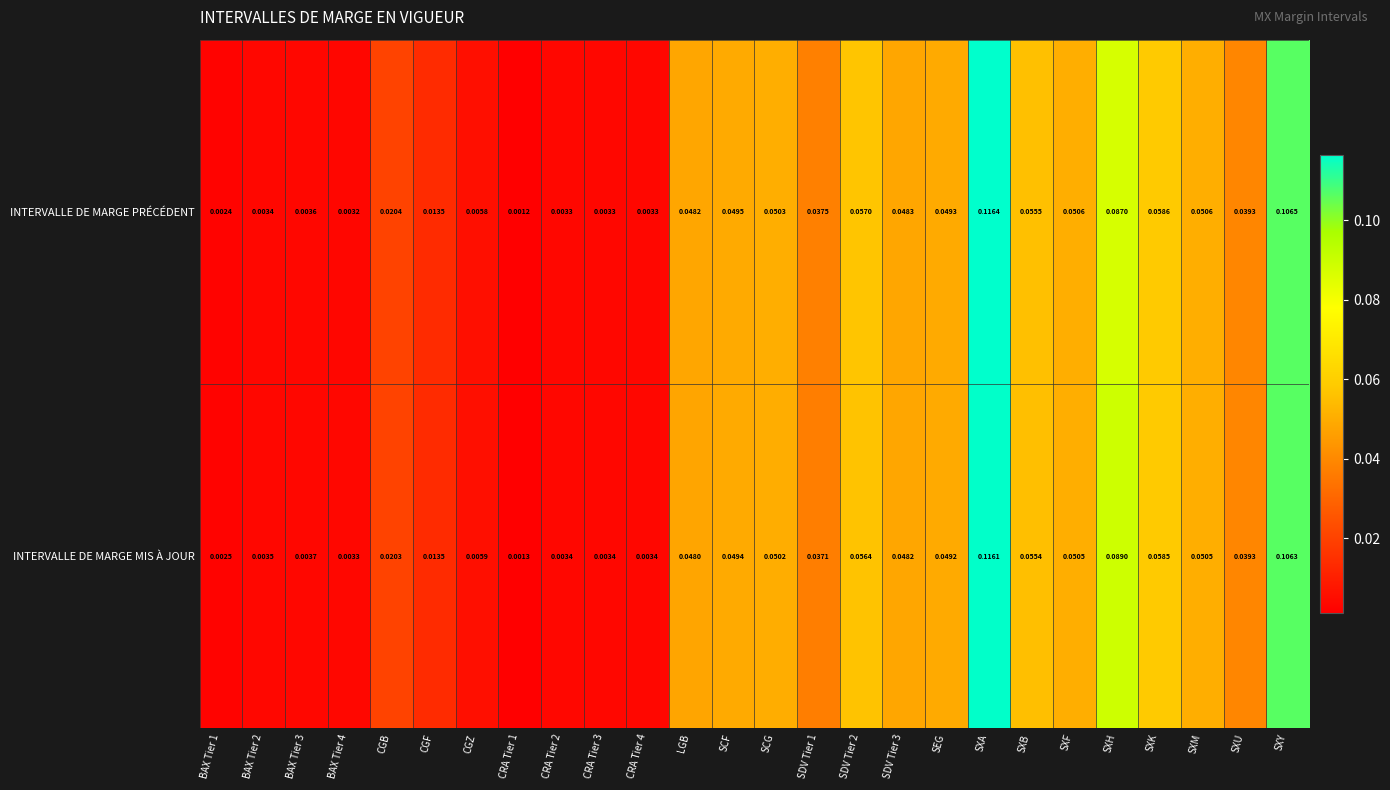

Between SXH and SXM, which series saw the biggest shift?

INTERVALLE DE MARGE MIS À JOUR